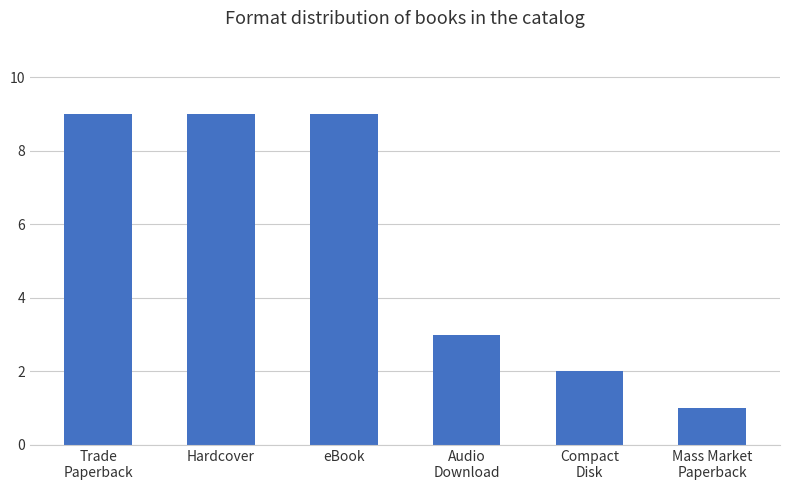

The chart shows a value of 5 at Trade
Paperback. True or false?

False